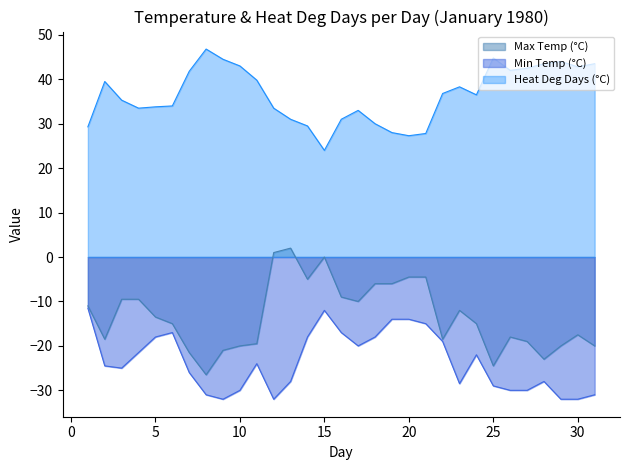

True or false: Min Temp (°C) and Heat Deg Days (°C) cross at least once.

False